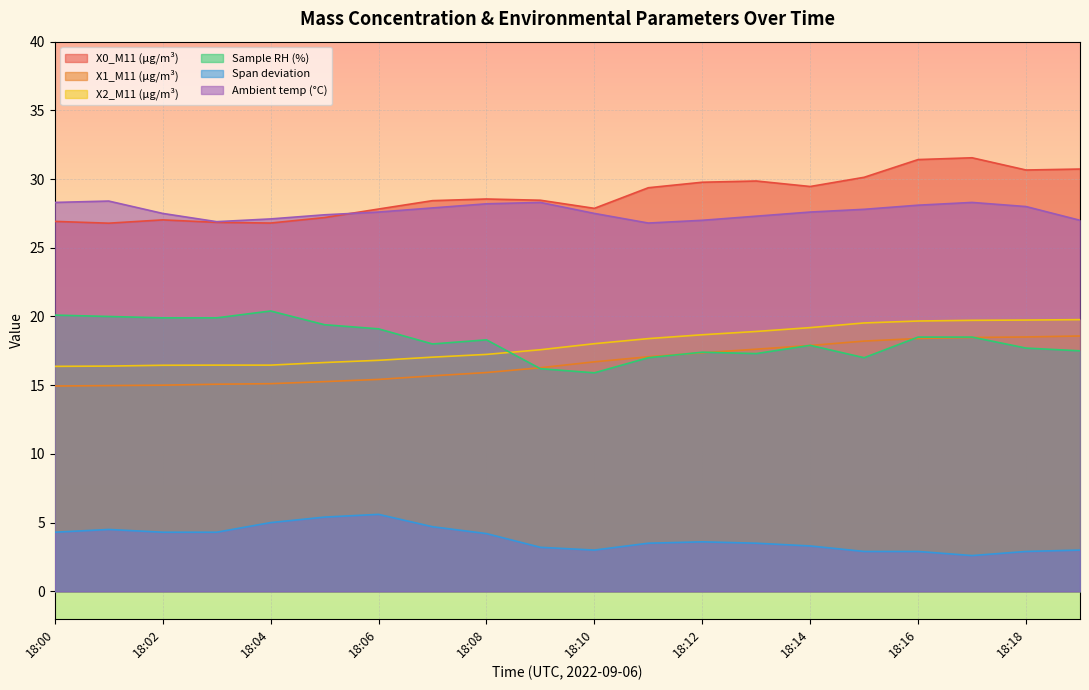

True or false: X2_M11 (μg/m³) and Ambient temp (°C) intersect in this chart.

False